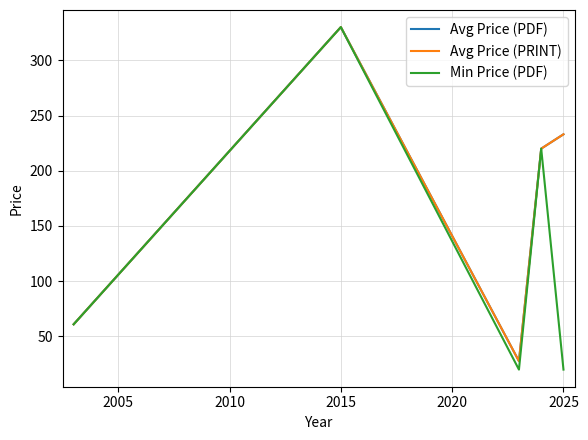

Is this an area chart (filled region under the line)?

No